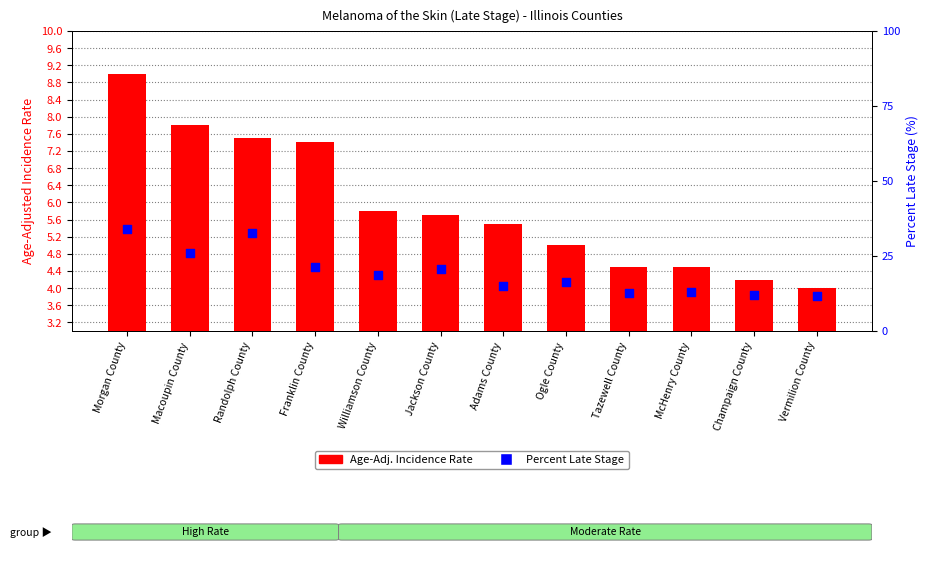

At how many categories does at least one series exceed 28?

2